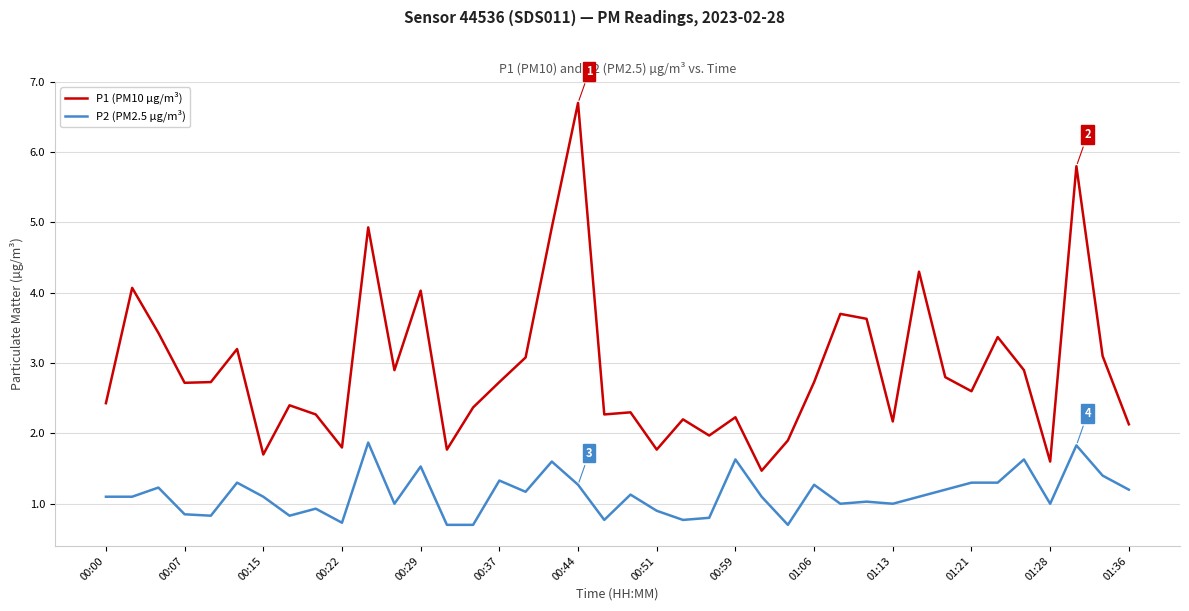

True or false: P1 (PM10 µg/m³) has more than 2 interior local peaks.

True